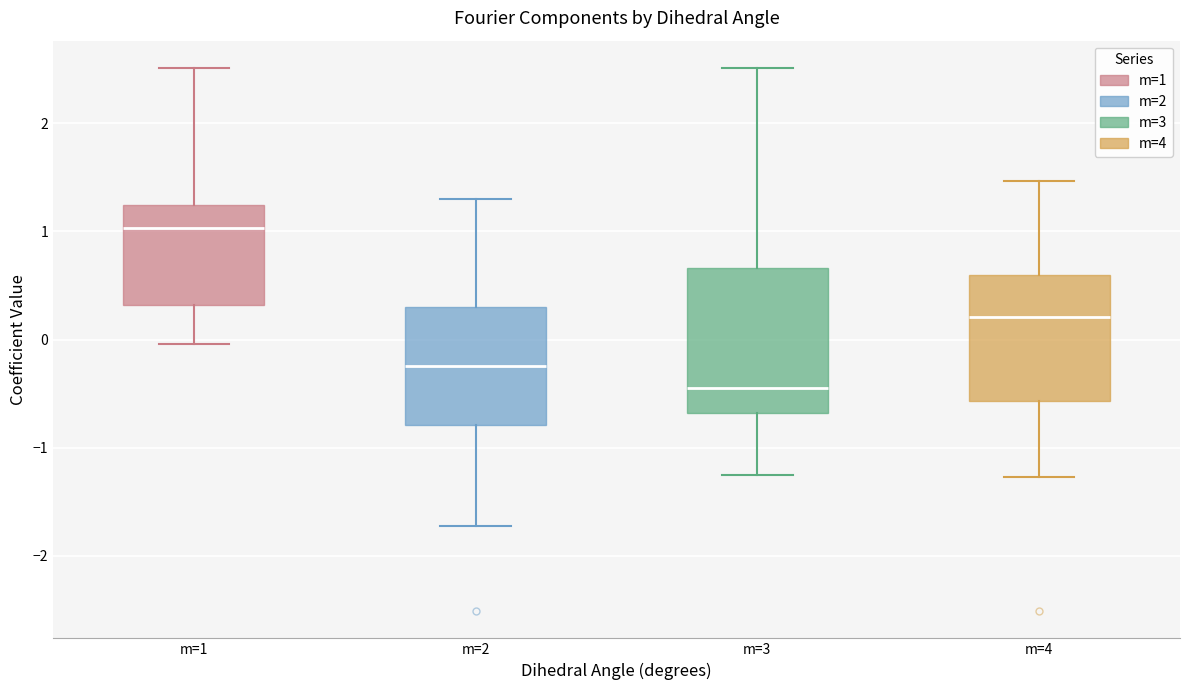

Reading left to right, read every box against the y-axis: the position of its median line, the range the box covers, and the ends of its whiskers. The values are not printed on the chart, so give them approximately, as read against the axis.

m=1: median 1.0, box 0.3 to 1.2, whiskers 0.0 to 2.5
m=2: median -0.2, box -0.8 to 0.3, whiskers -1.7 to 1.3
m=3: median -0.4, box -0.7 to 0.7, whiskers -1.3 to 2.5
m=4: median 0.2, box -0.6 to 0.6, whiskers -1.3 to 1.5